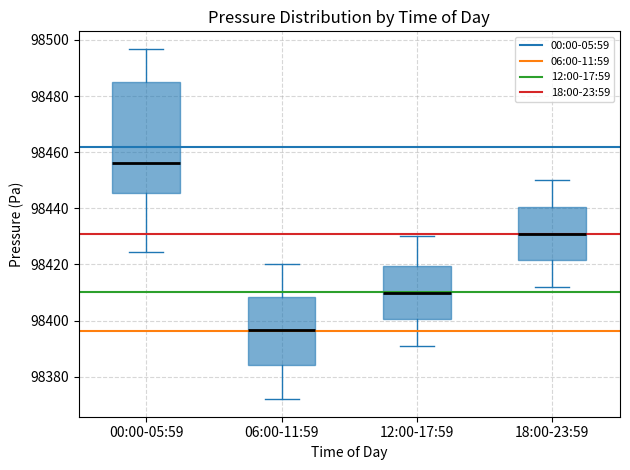

Where is the lower edge of the box for 12:00-17:59 on the y-axis? The values are not printed on the chart, so give them approximately, as read against the axis.

98400